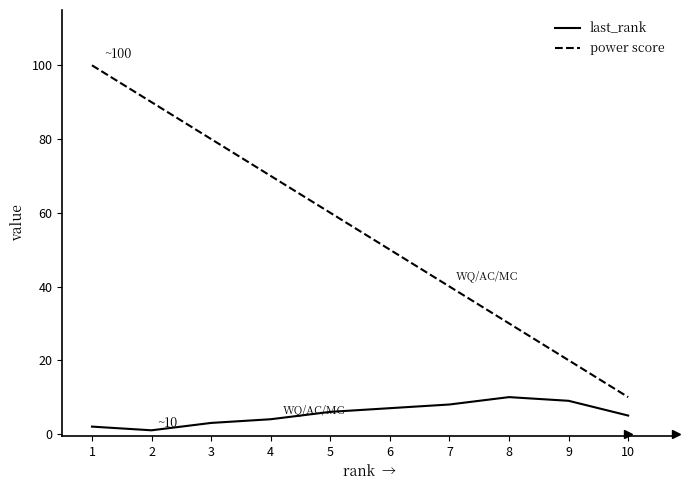

What is the highest value of the last_rank series?

10